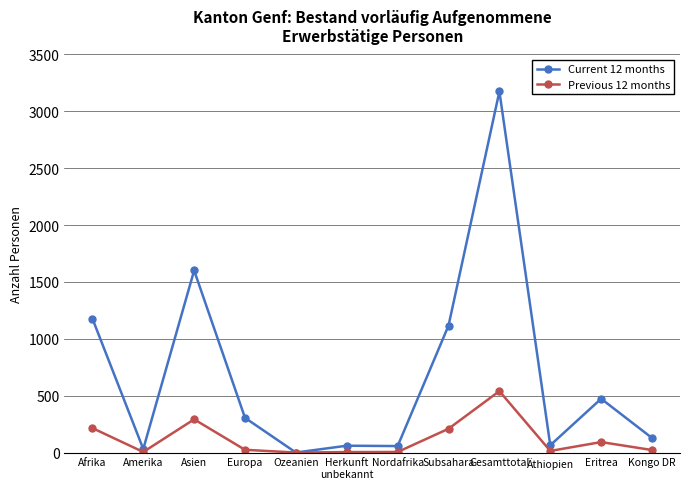

What is the value of the Previous 12 months point at the 2nd from the left?

5